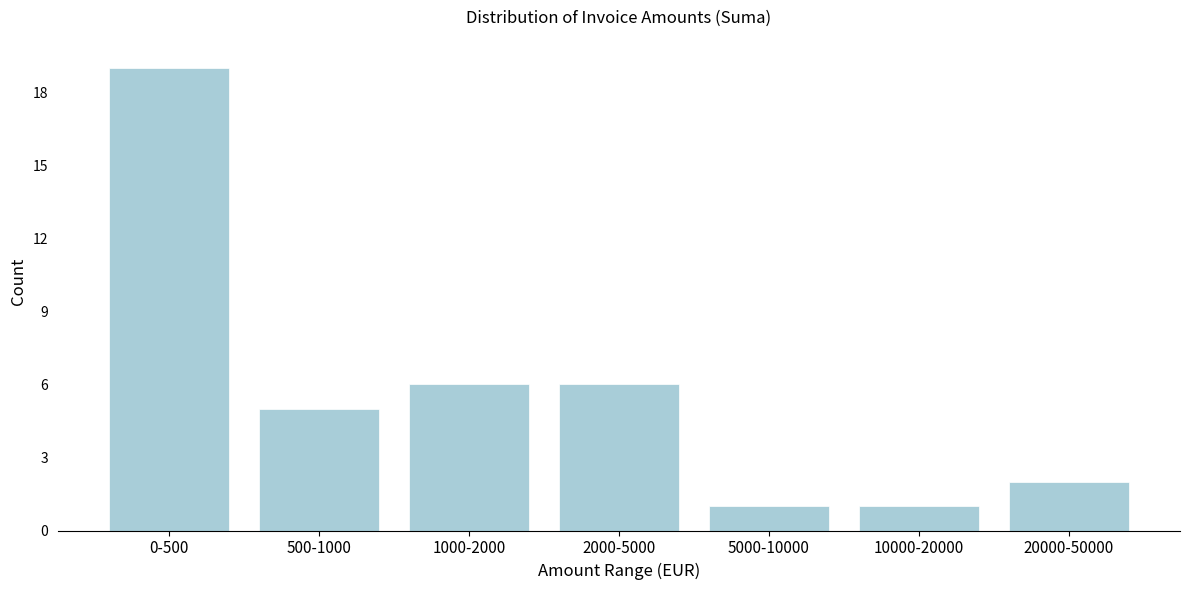

Reading left to right, transcribe all the data shown in this chart.

0-500=19	500-1000=5	1000-2000=6	2000-5000=6	5000-10000=1	10000-20000=1	20000-50000=2